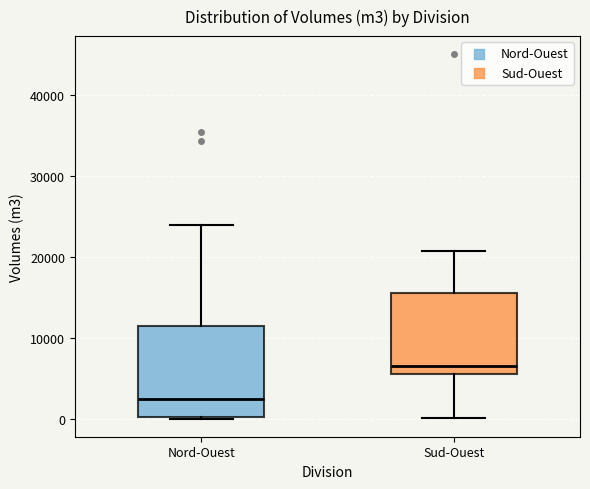

Which box has the highest median line?

Sud-Ouest